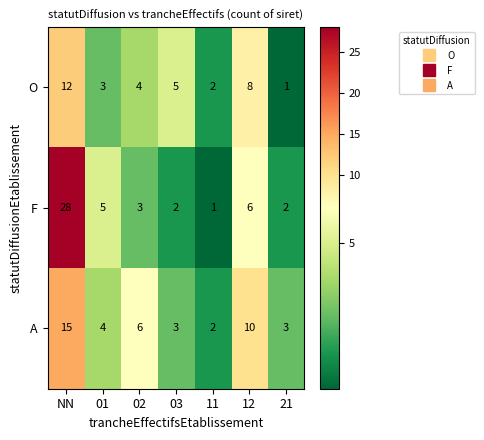

Is it true that F equals 2 at 21?

True